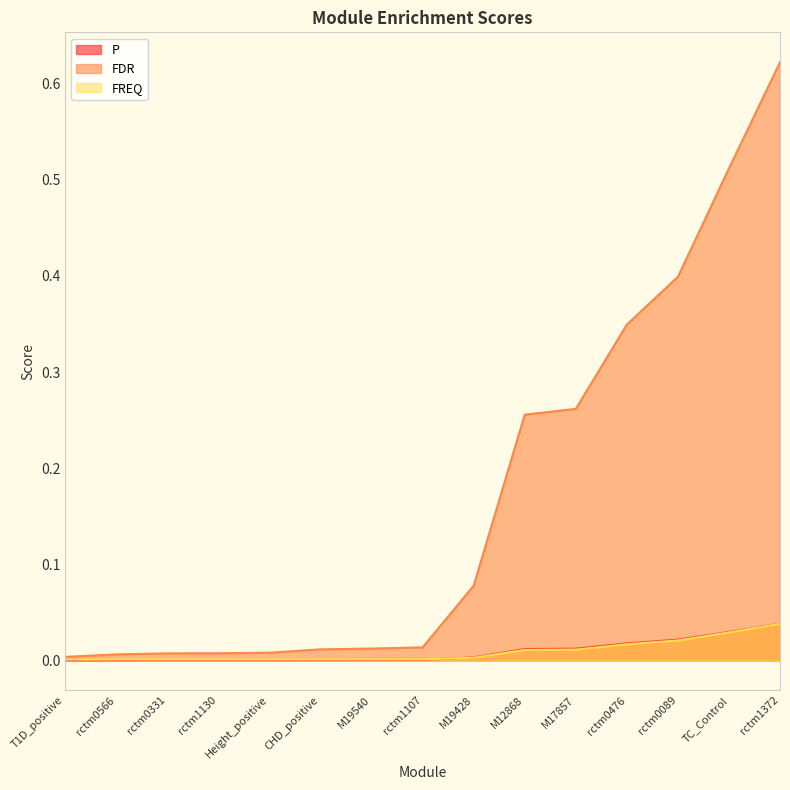

True or false: FDR has a value of 0.0 at rctm1130.

False